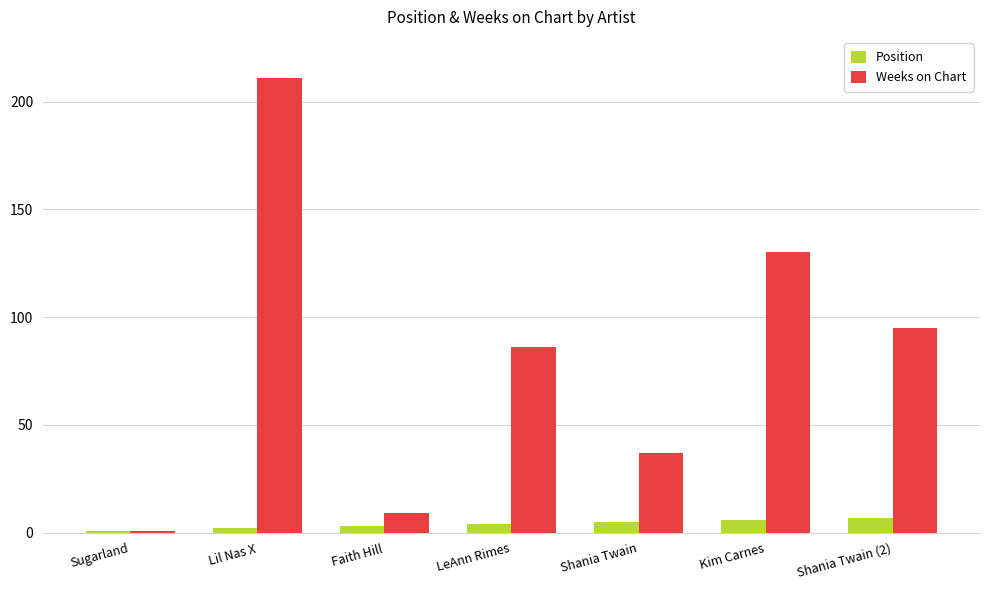

At how many categories does at least one series exceed 98?

2